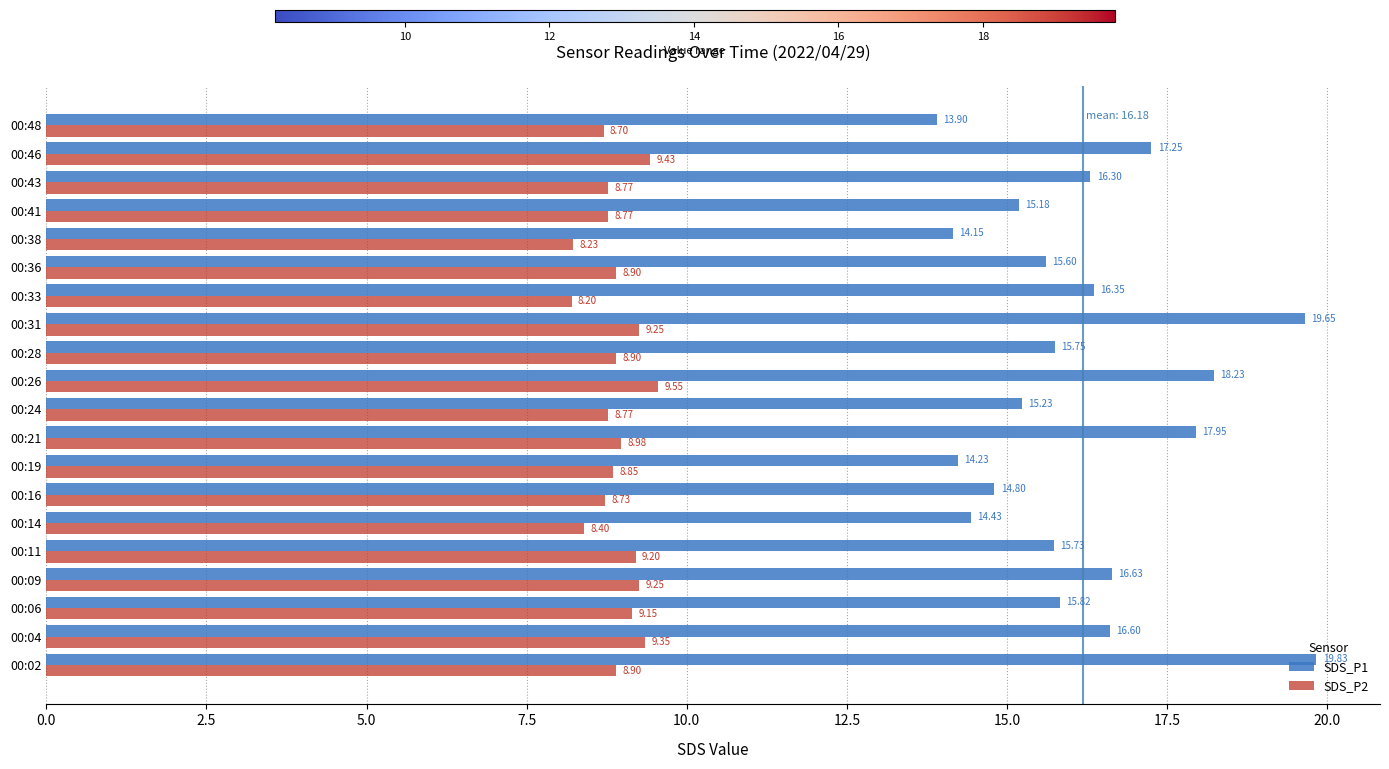

Which series has the largest total across all categories?

SDS_P1